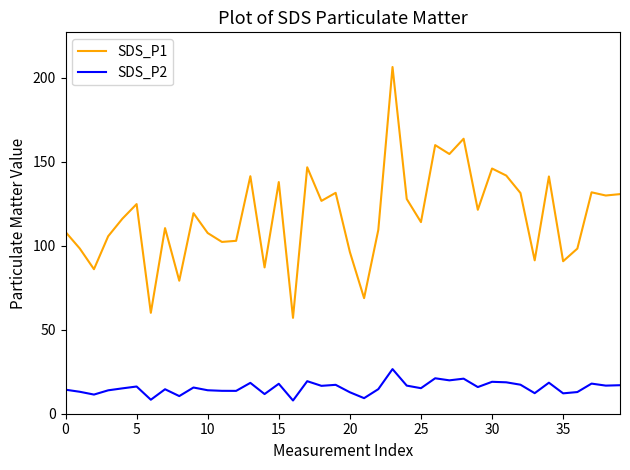

What is the difference between the maximum and minimum values in the SDS_P1 series?

149.3